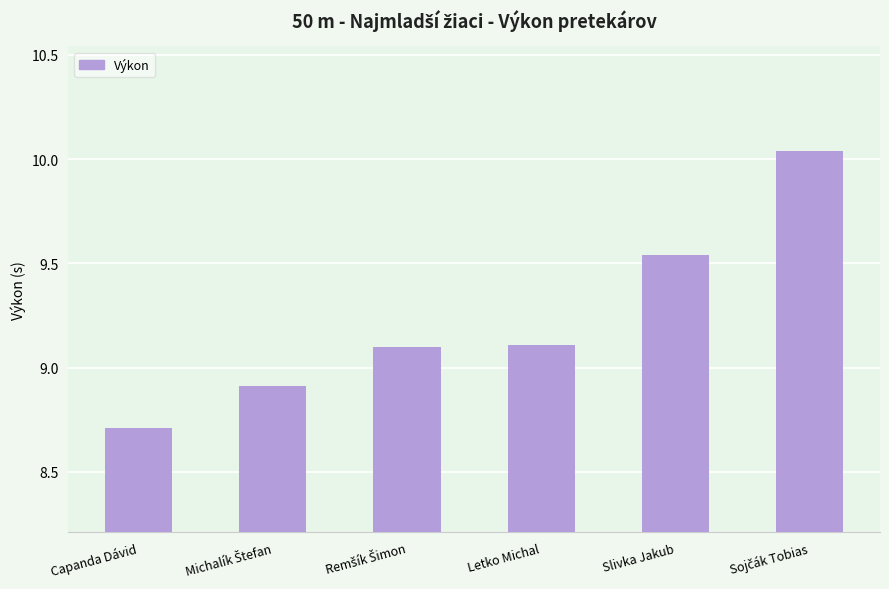

What is the sum of all values?

55.4